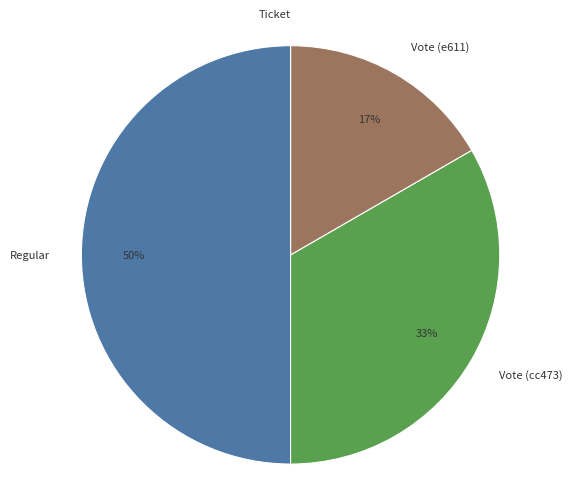

What is the largest slice in the pie chart?

Regular